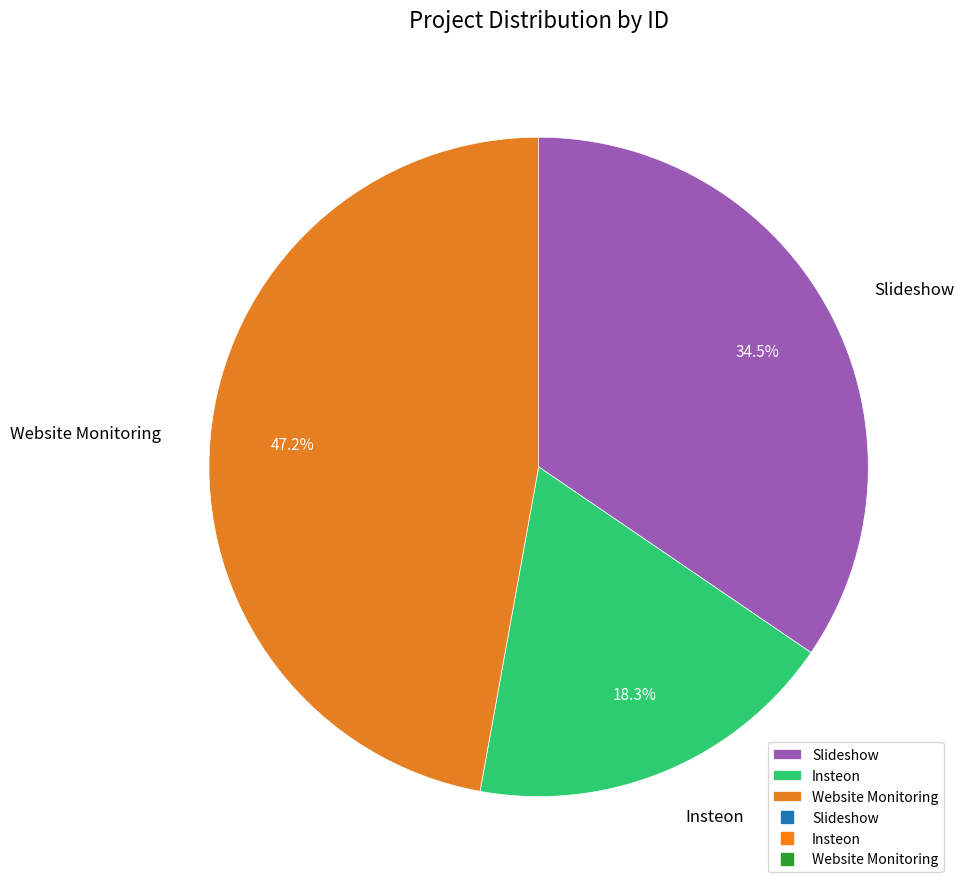

Is Website Monitoring the majority of the pie?

No